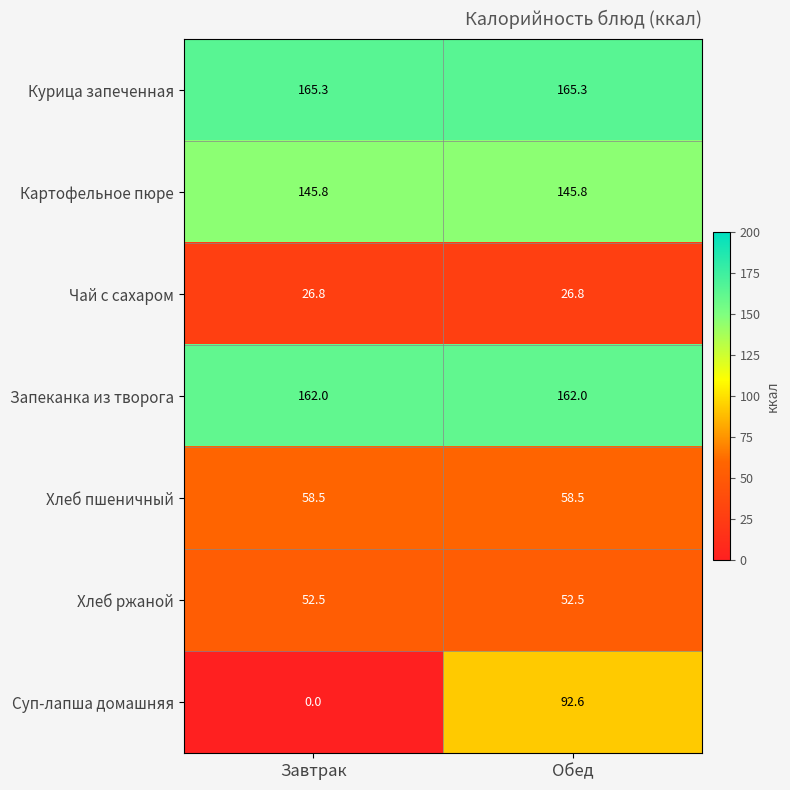

Which label corresponds to the smallest value in the chart?

Завтрак